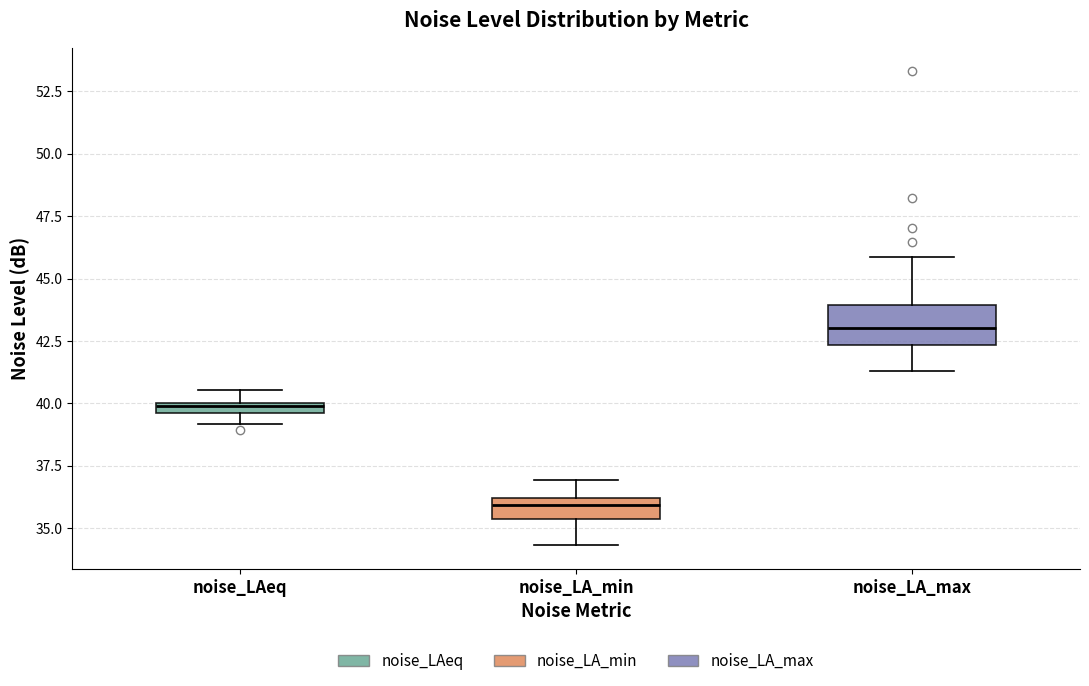

Comparing the boxes themselves (not the whiskers), which one is the tallest?

noise_LA_max